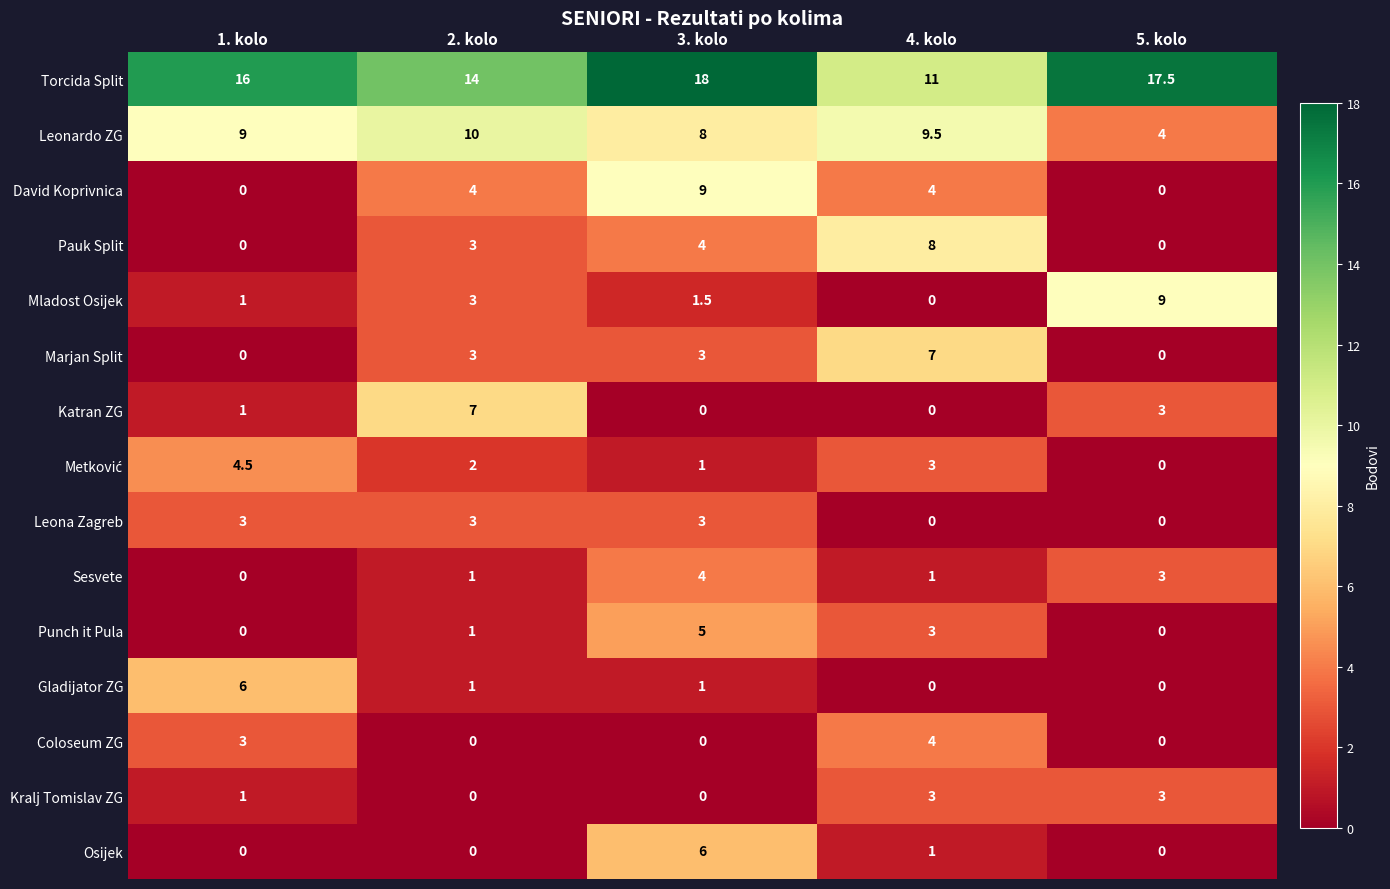

What is the difference between the maximum and minimum values in the Mladost Osijek series?

9.0